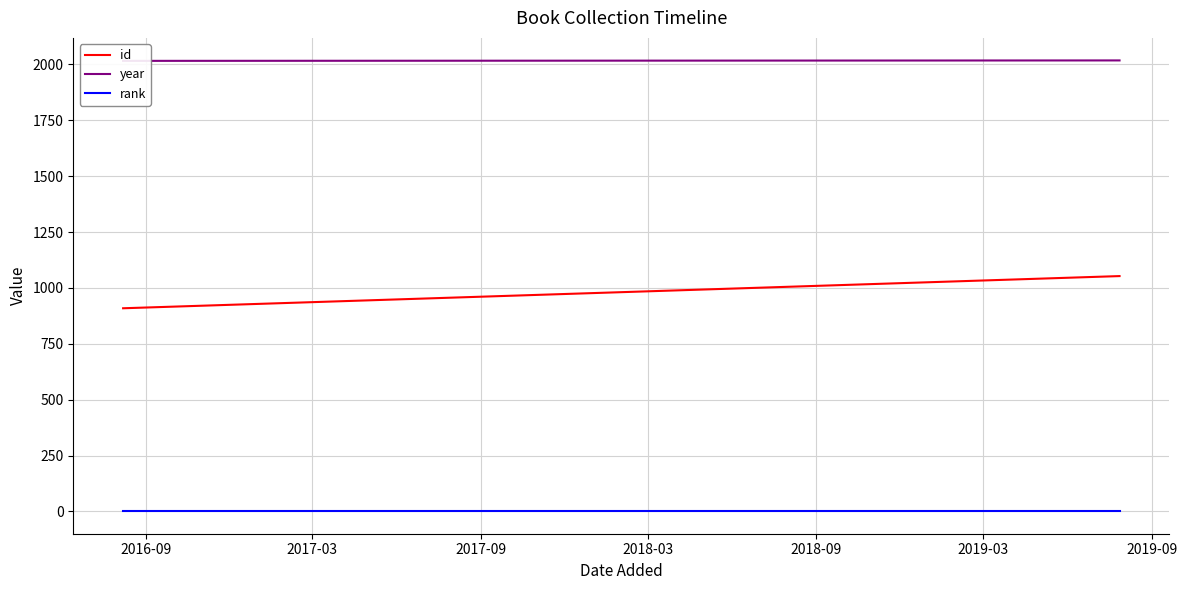

Is the value of rank at 2016-09 greater than the value of id at 2016-09?

No